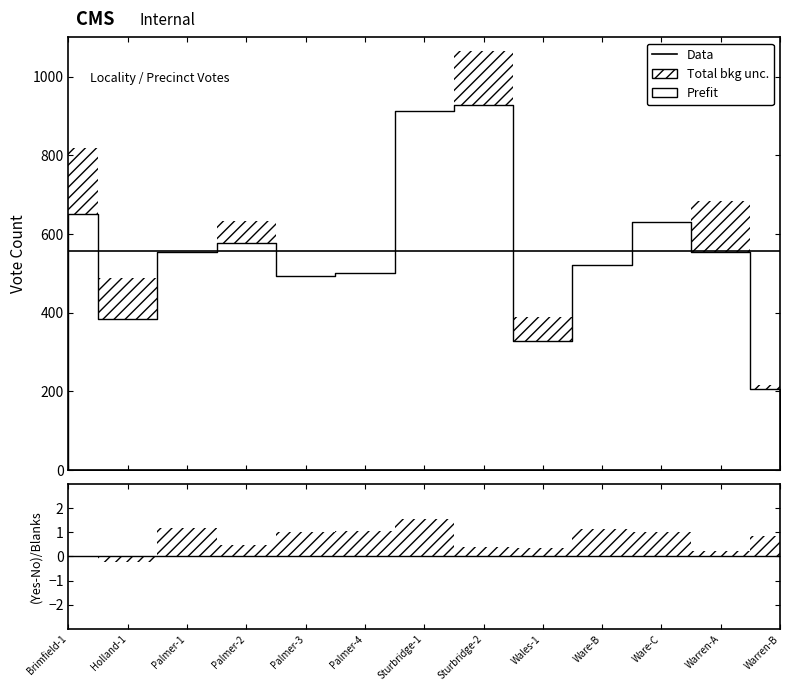

What position from the right is Sturbridge-2?

6